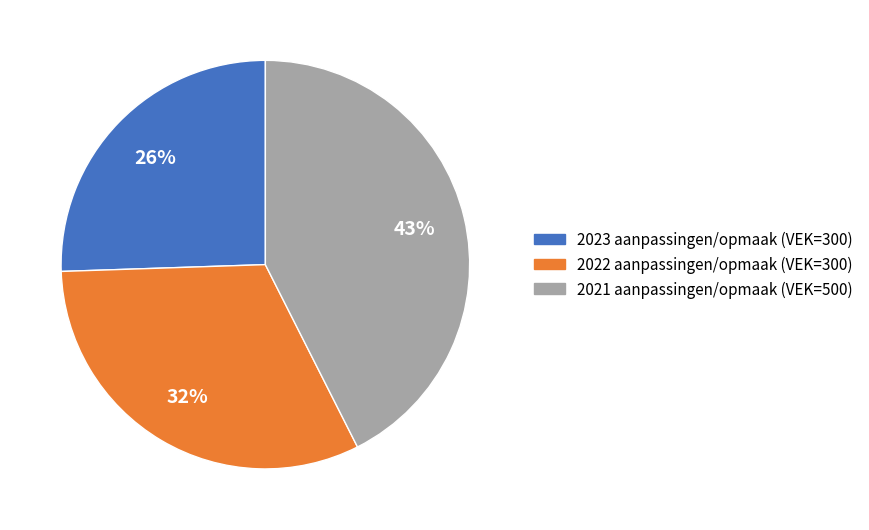

Which slice is the largest?

2021 aanpassingen/opmaak (VEK=500)